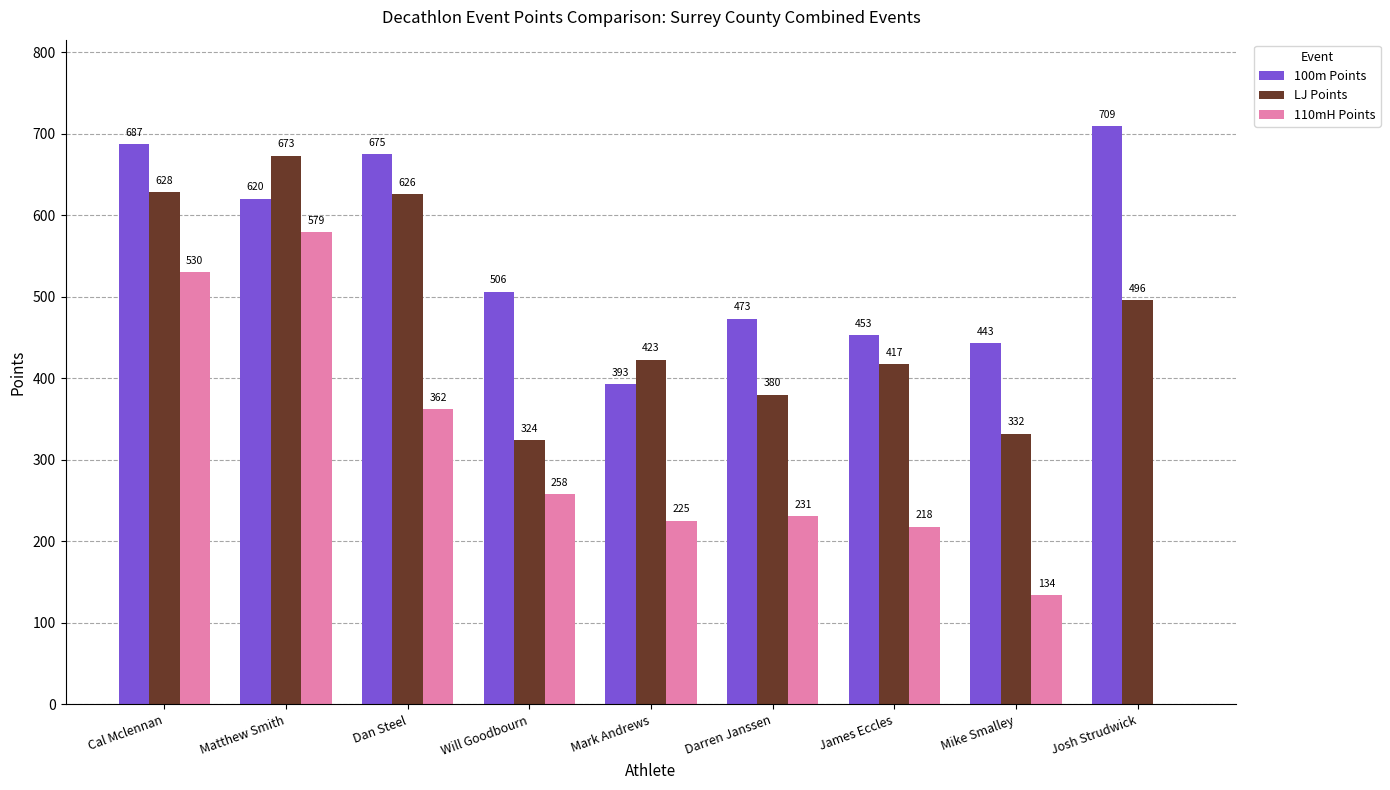

What is the sum of all 110mH Points values?

2537